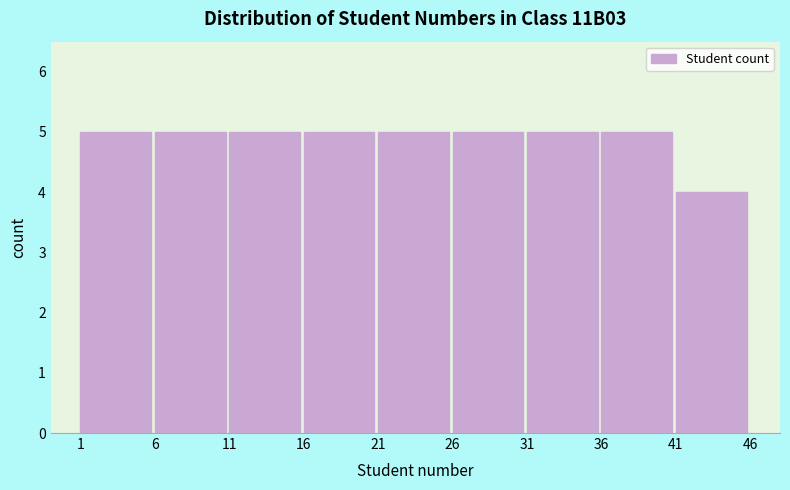

Reading left to right, list every bar in this chart as the range it spans on the x-axis followed by its height. The values are not printed on the chart, so give them approximately, as read against the axis.

1 to 6: 5
6 to 11: 5
11 to 16: 5
16 to 21: 5
21 to 26: 5
26 to 31: 5
31 to 36: 5
36 to 41: 5
41 to 46: 4